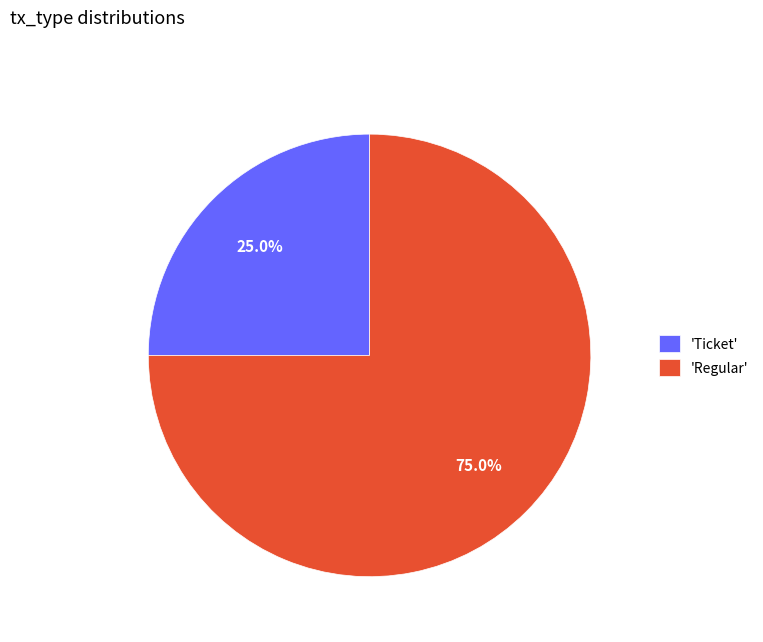

Rank the categories by value from lowest to highest.

'Ticket', 'Regular'